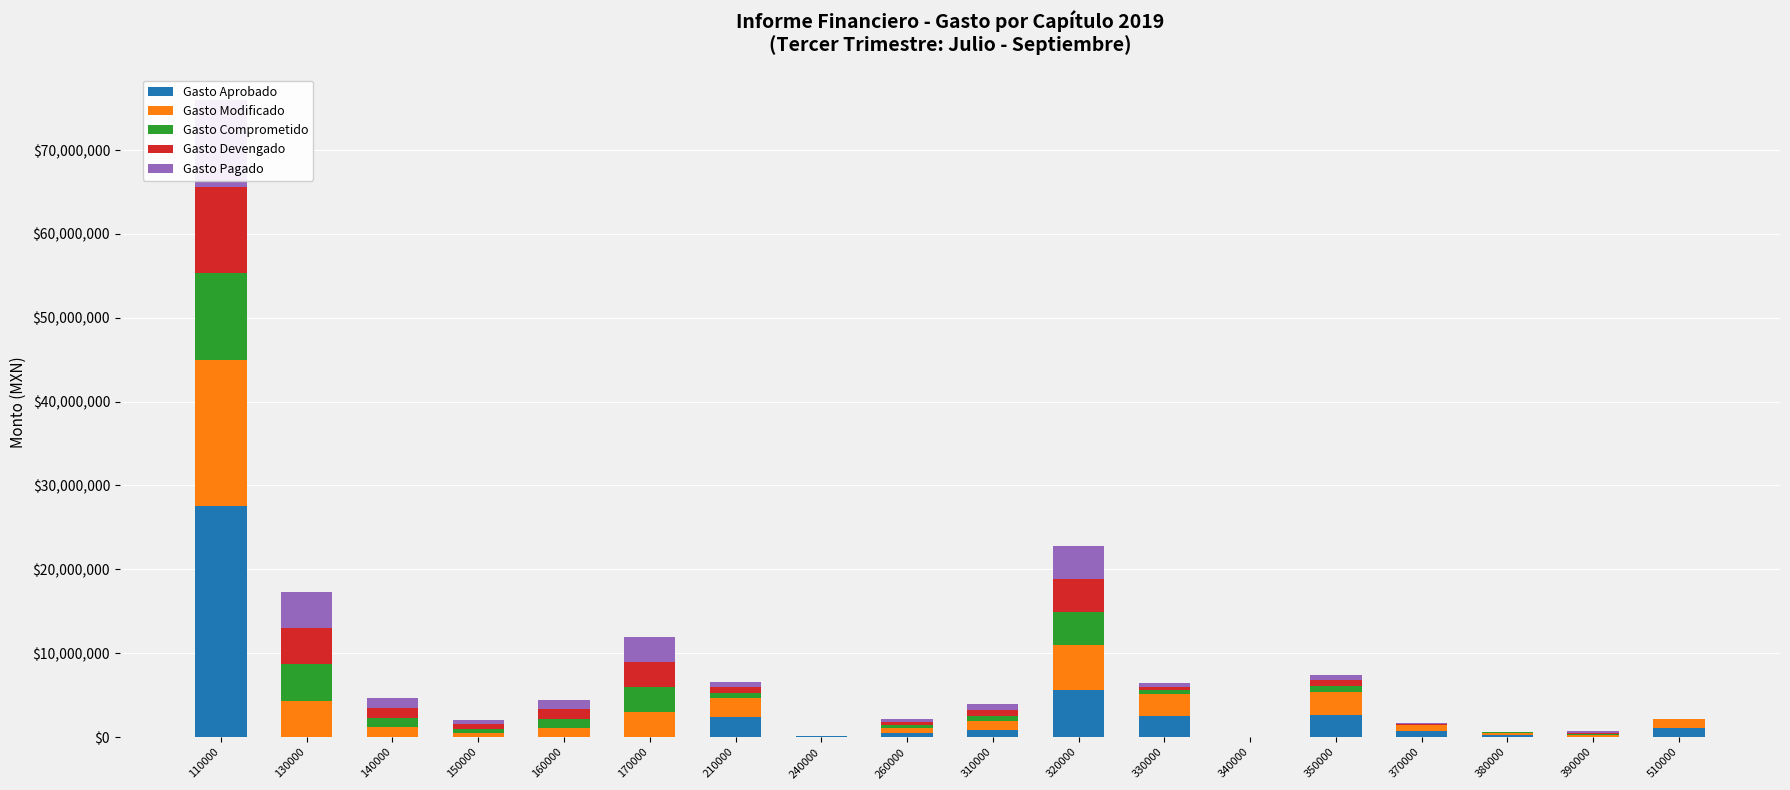

At which category does the chart reach its minimum across all series?

130000